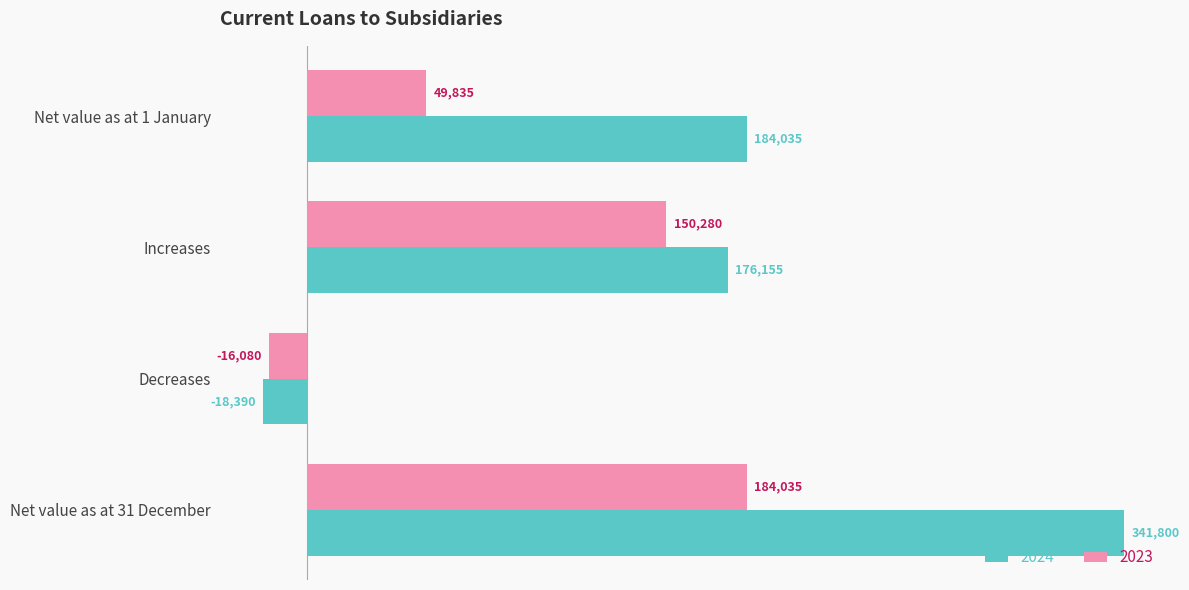

How many data points does each series have?

4